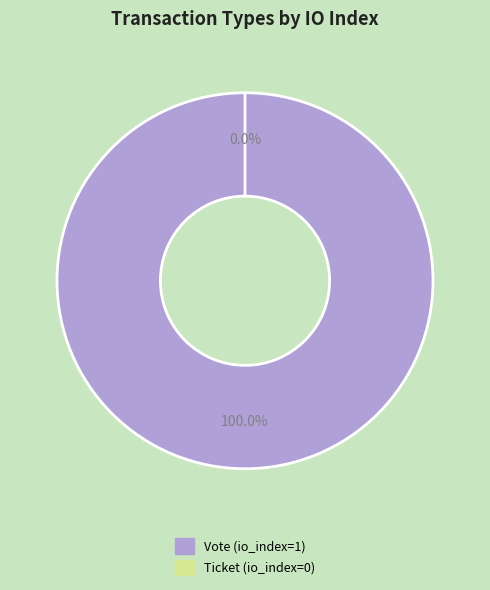

Which category has the biggest portion of the pie?

Vote (io_index=1)